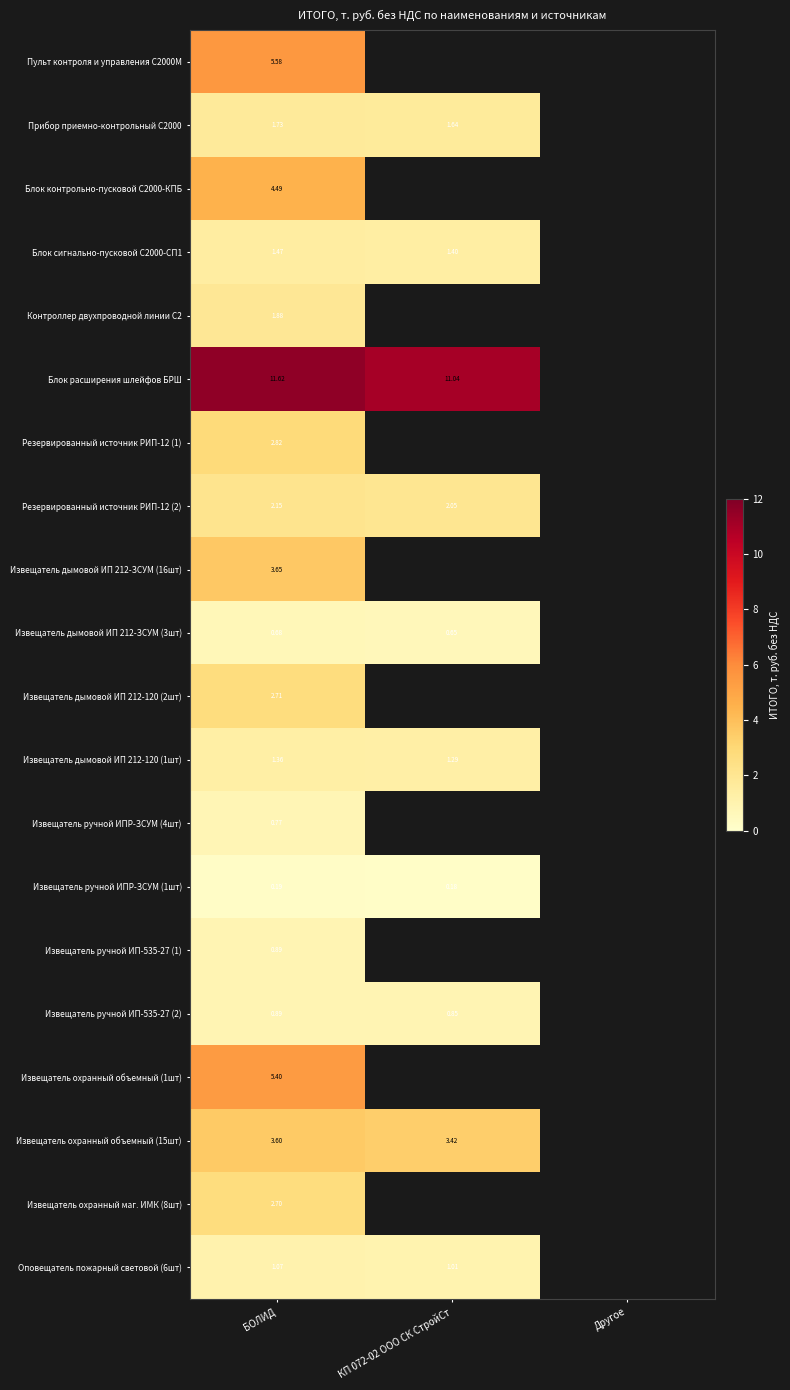

What is the total value across all series at БОЛИД?

55.6